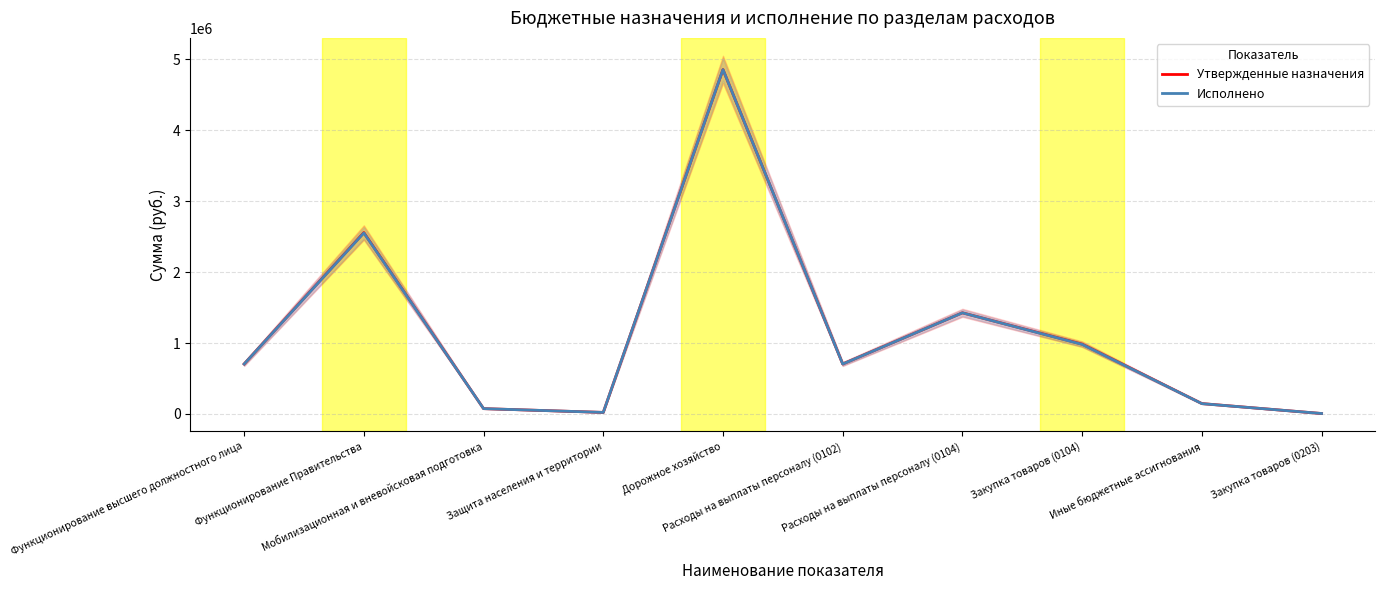

What is the difference between the second highest and second lowest values in the Исполнено series?

2531125.3